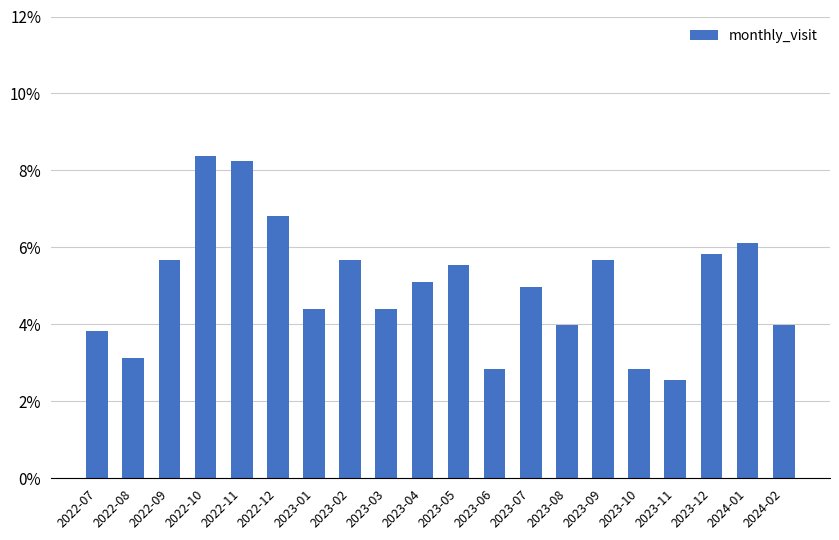

At which category does the chart reach its minimum across all series?

2023-11